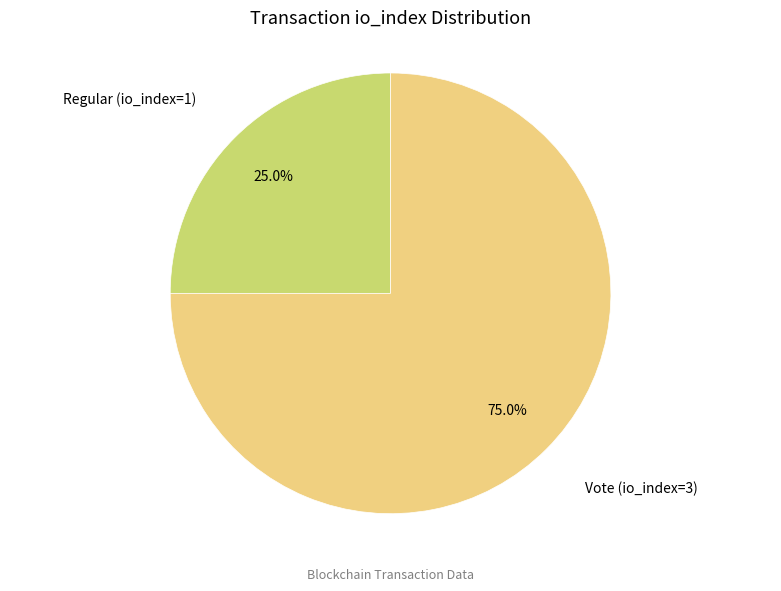

Is there a majority slice in this chart?

Yes